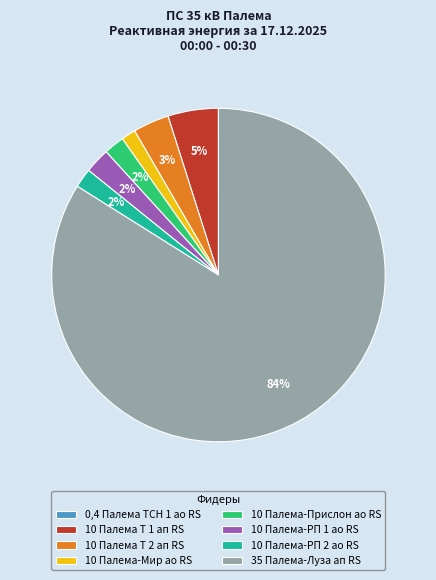

To the nearest percent, what portion does 10 Палема-РП 1 ао RS represent?

2%